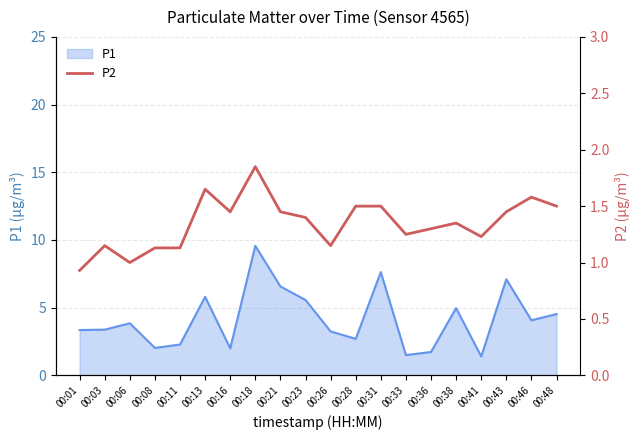

The value of P1 at 00:16 is 0.8. True or false?

False